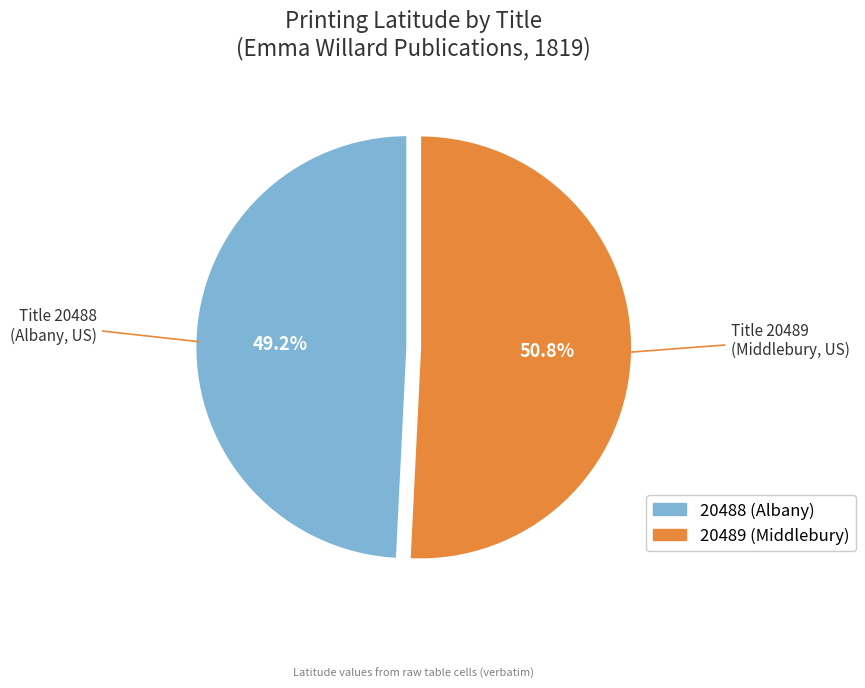

Approximately how many times larger is the value at 20488 (Albany) compared to 20489 (Middlebury)?

1.0